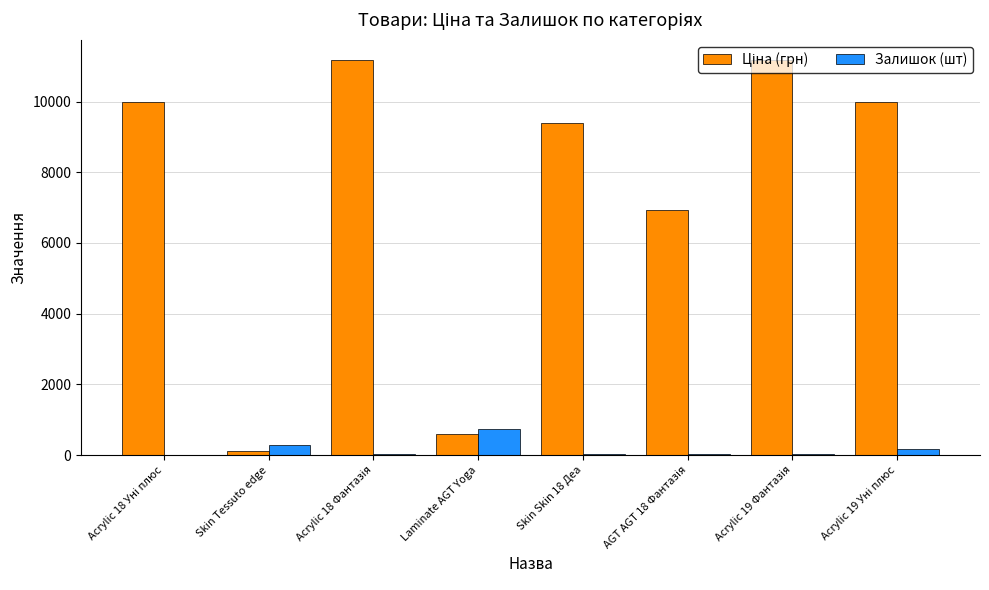

What is the greatest value displayed?

11188.2